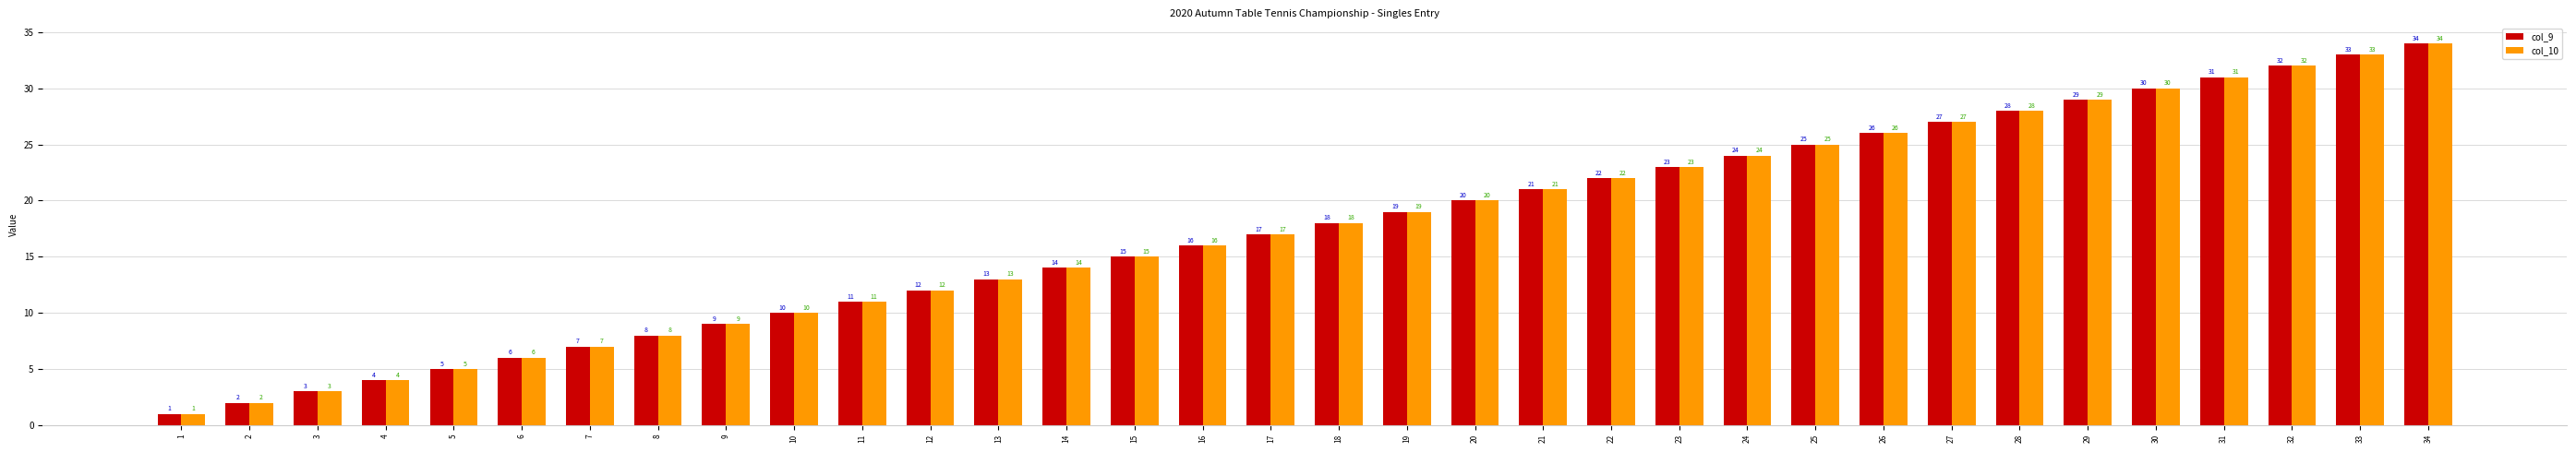

True or false: col_10 has a value of 33 at 33.

True